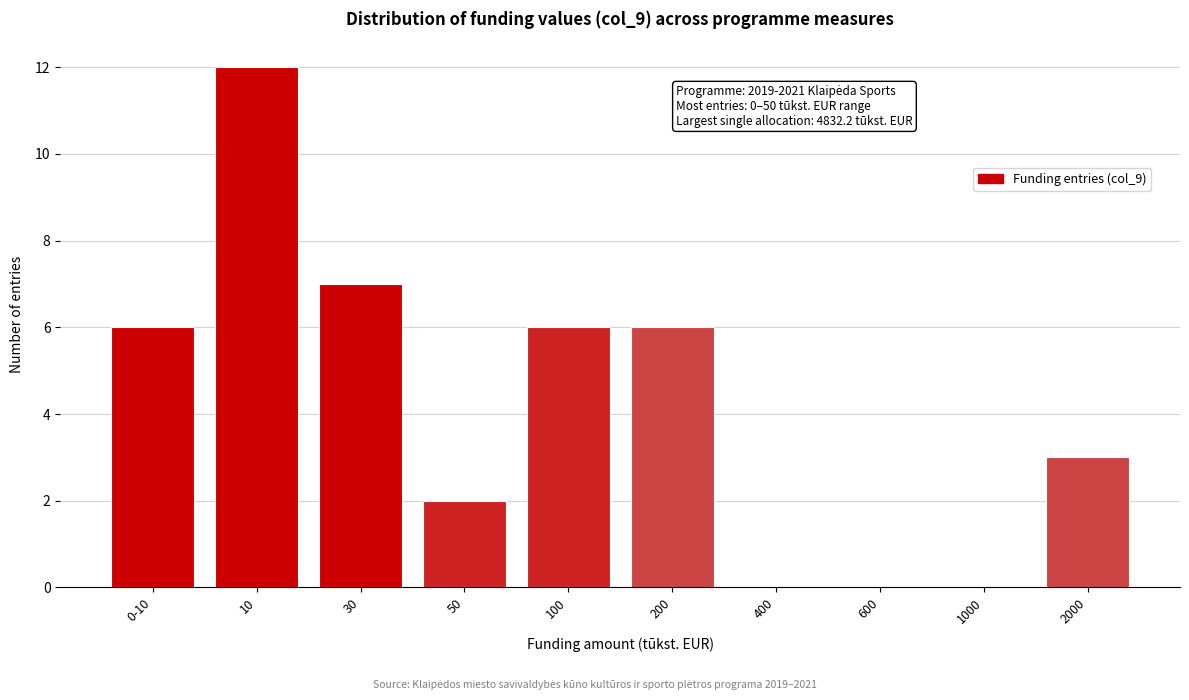

Reading right to left, extract all data points from this chart.

2000=3	1000=0	600=0	400=0	200=6	100=6	50=2	30=7	10=12	0-10=6